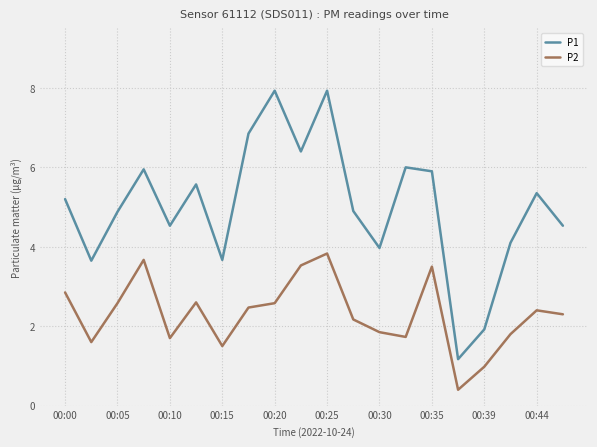

Which series has the widest spread of values?

P1